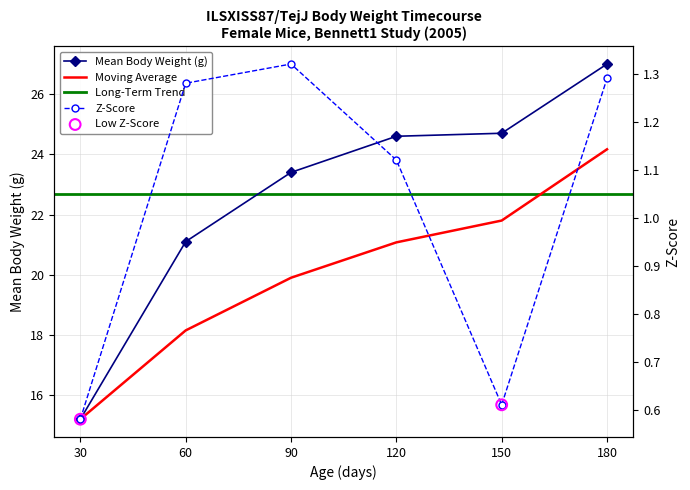

Which series reaches the maximum Y coordinate?

Mean Body Weight (g)